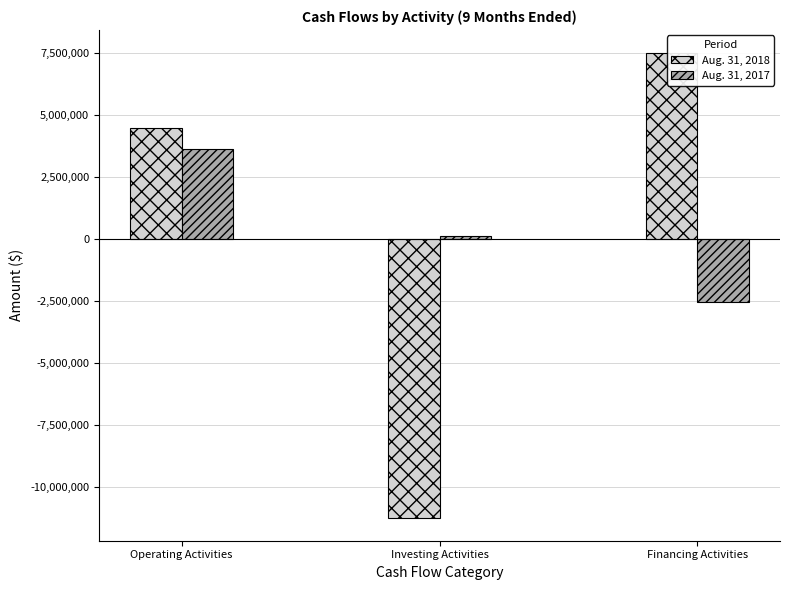

Read the Aug. 31, 2018 value at Financing Activities, to the nearest 50.

7484950